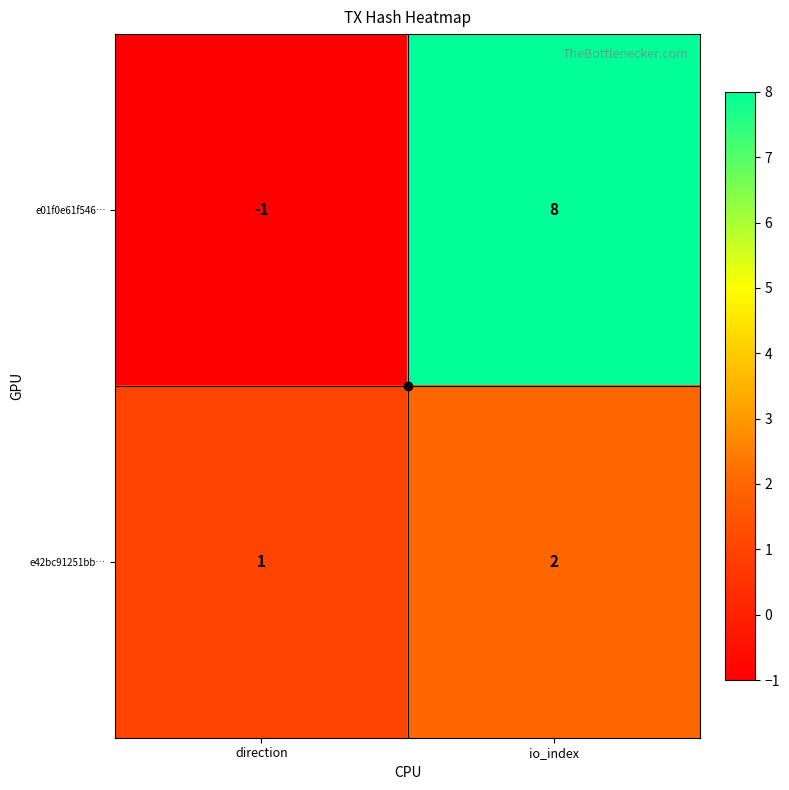

The e42bc91251bb… series shows 2 at io_index. True or false?

True